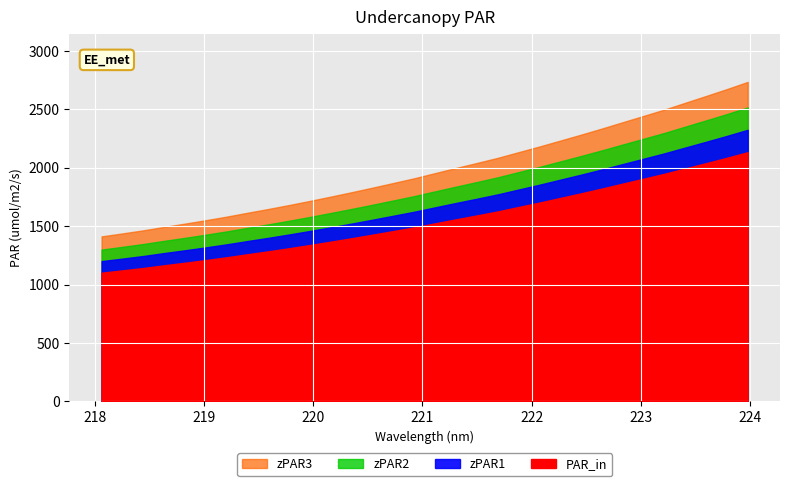

What is the label of the 3rd point from the right?

223.5987